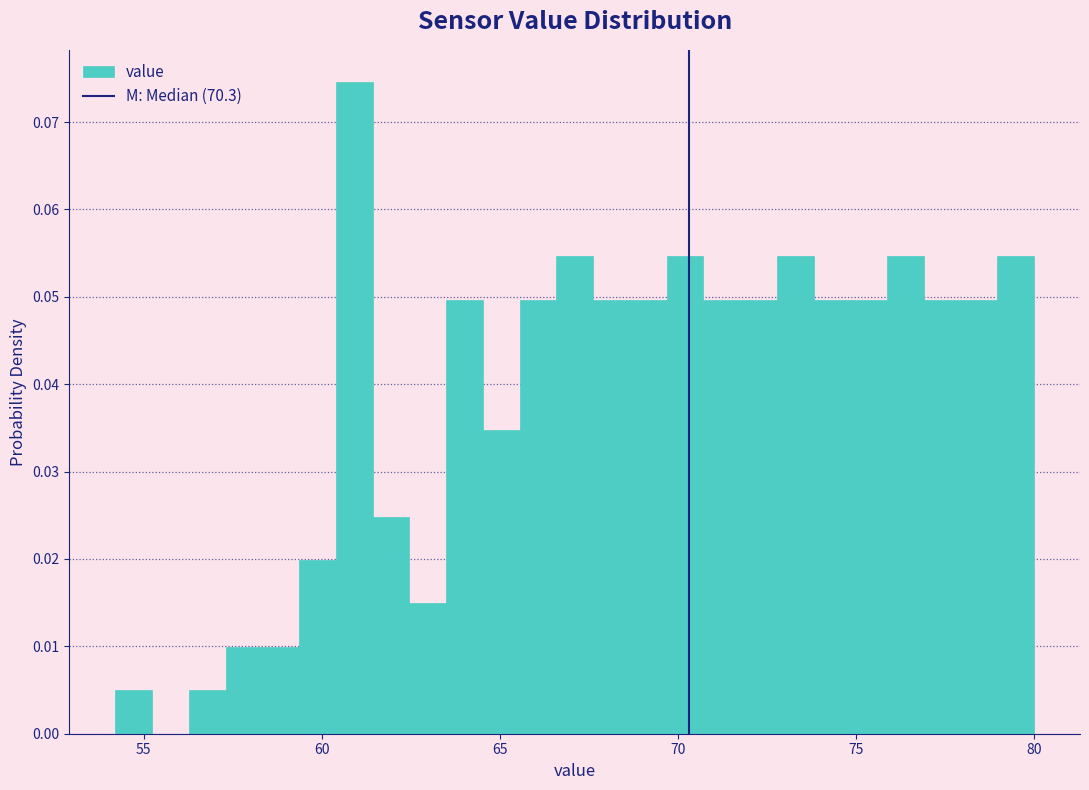

Read against the x-axis, roughly where is the centre of the tallest bar?

61.0